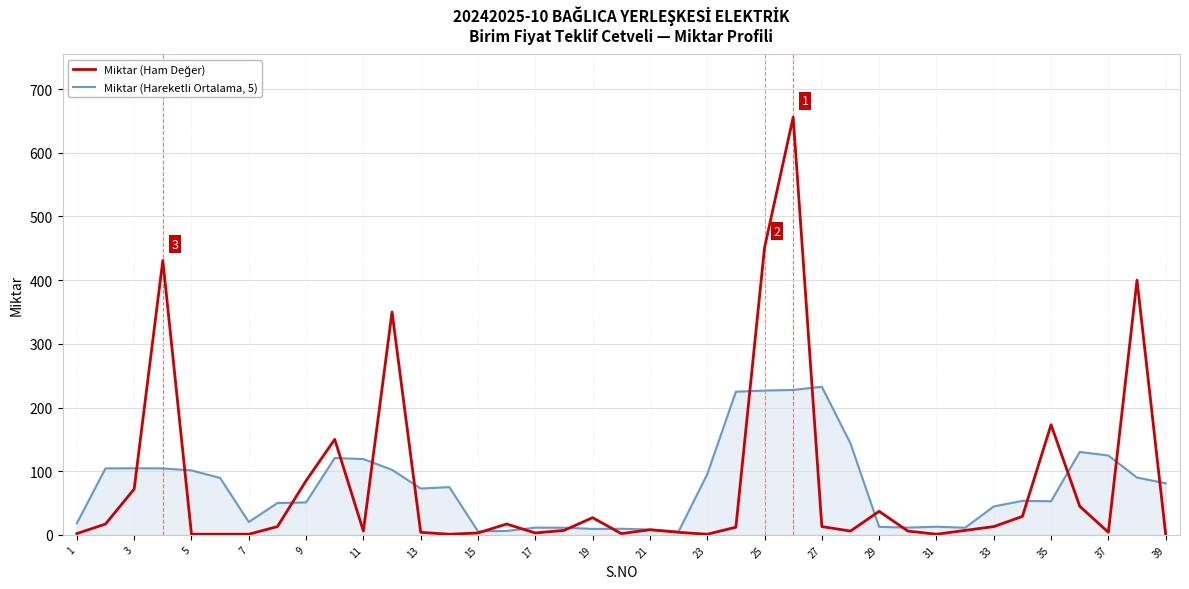

What is the maximum value for Miktar (Hareketli Ortalama, 5)?

232.6